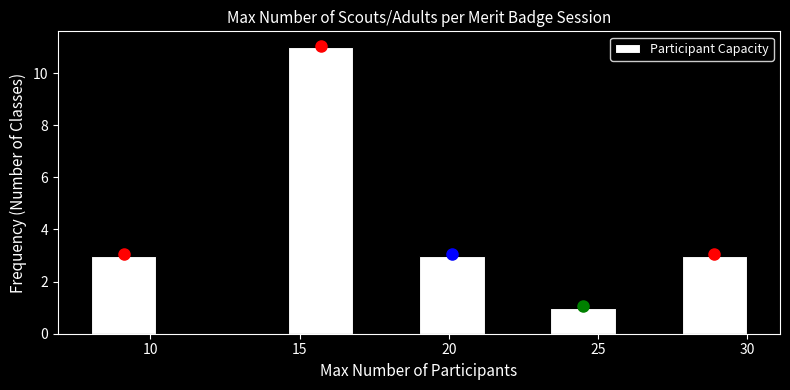

What is the height of the bar covering 14.6 to 16.8 on the x-axis? Neither the bar edges nor the heights are printed on the chart, so give them approximately, as read against the axes.

11